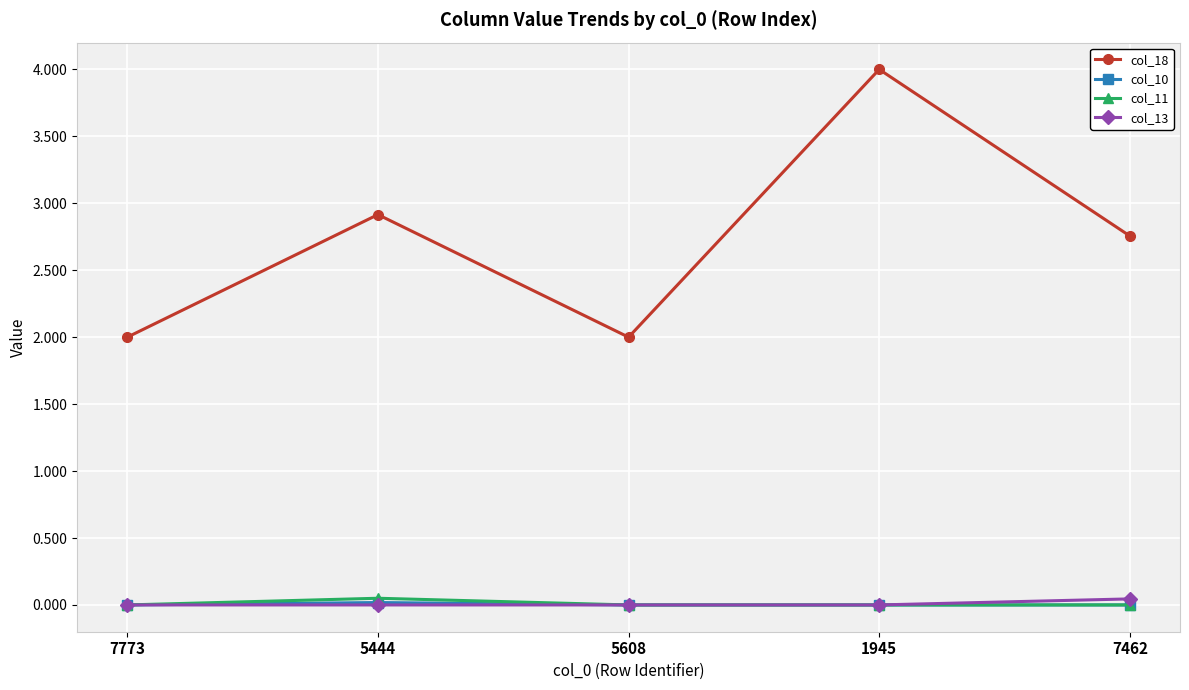

What is the label of the 3rd point from the right?

5608